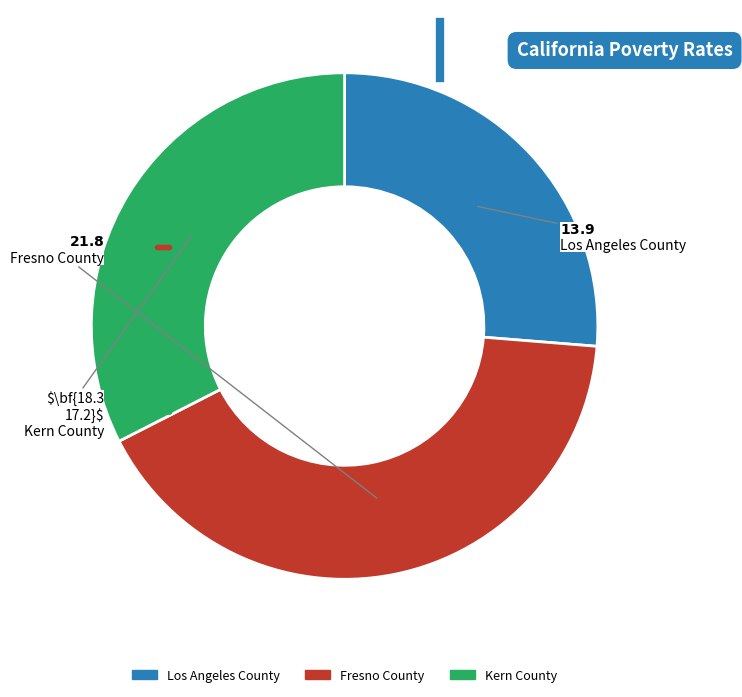

Is there any slice that represents more than half of the pie?

No